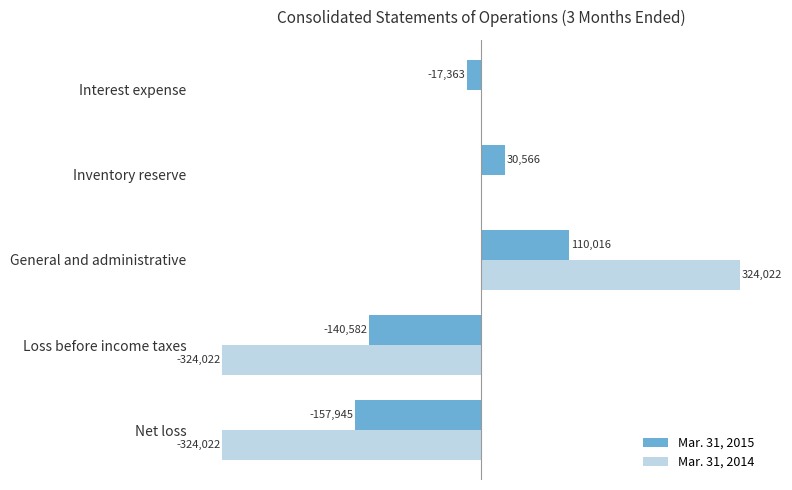

Which category has the highest value in the Mar. 31, 2014 series?

General and administrative